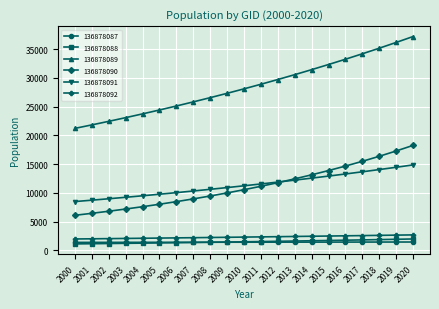

Which series has the largest range (max minus min)?

136878089